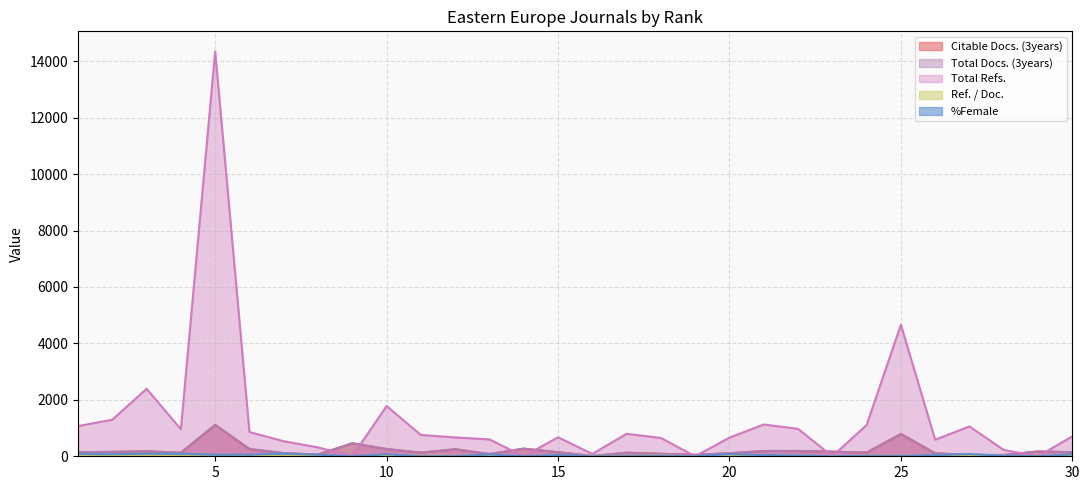

How many values in the %Female series are below 43?

15